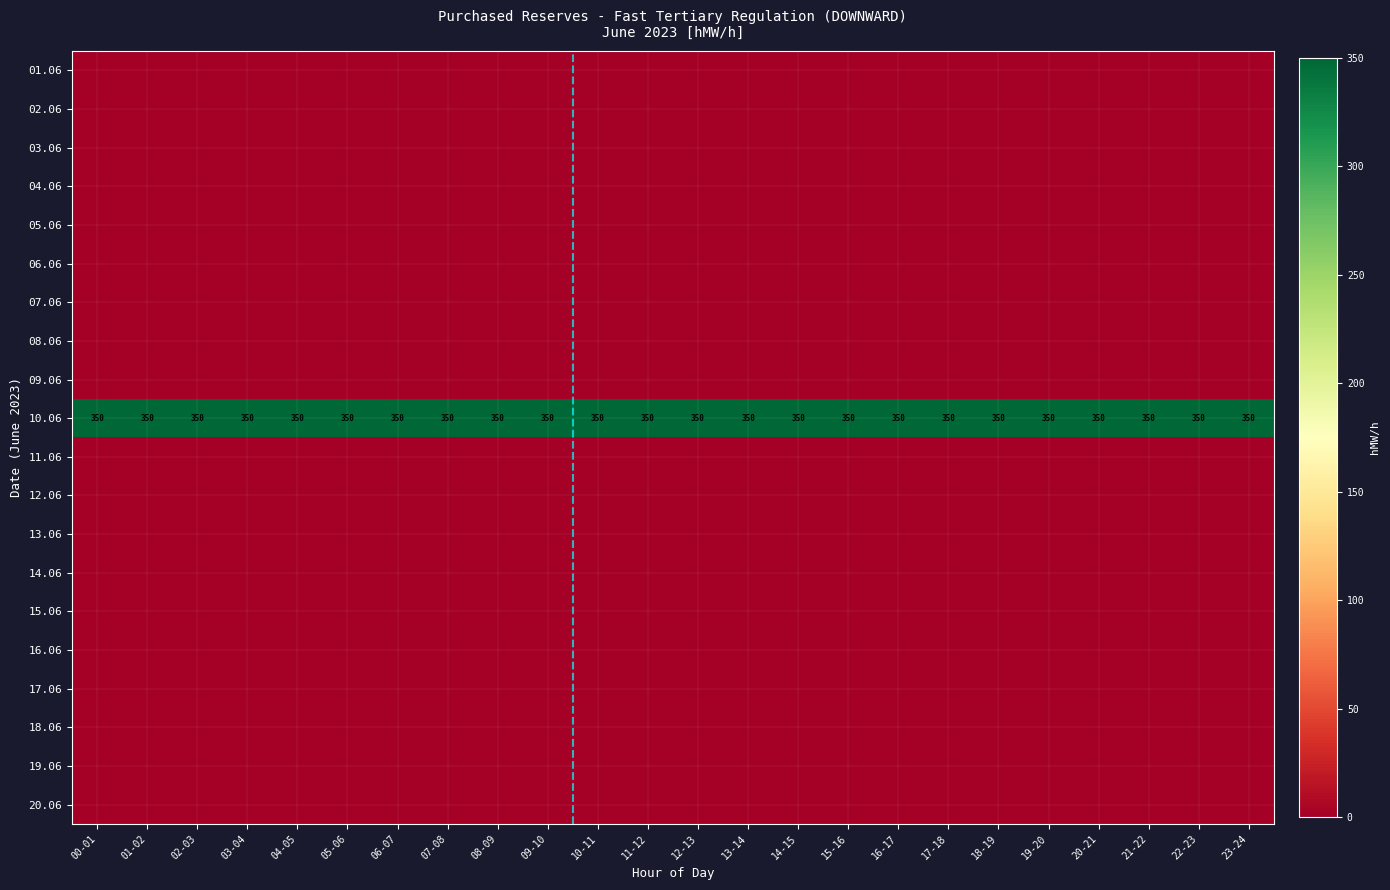

Which series has the widest spread of values?

01.06